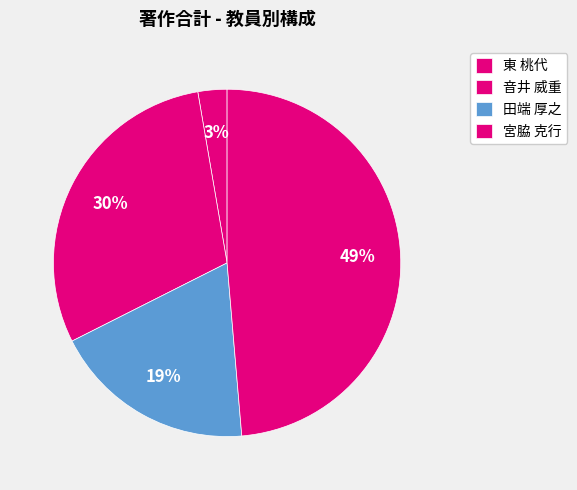

Does 東 桃代 represent more than half of the total?

No